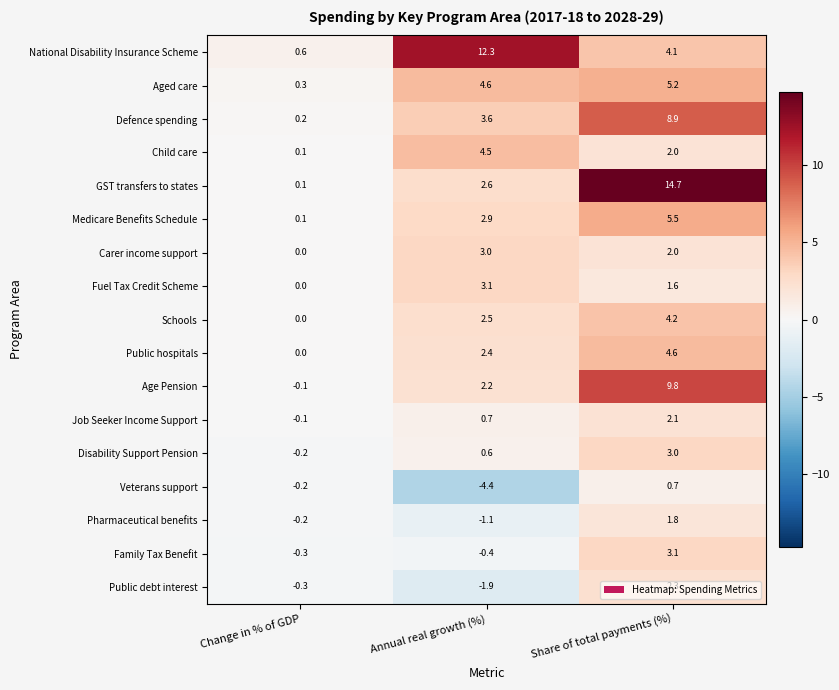

The Public debt interest series shows -1.9 at Annual real growth (%). True or false?

True